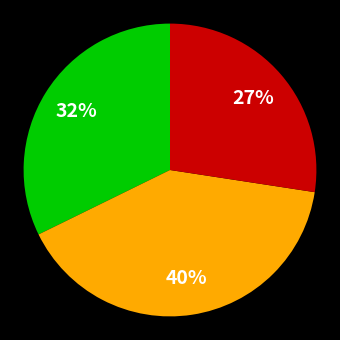

To the nearest percent, what is the average slice percentage?

33%